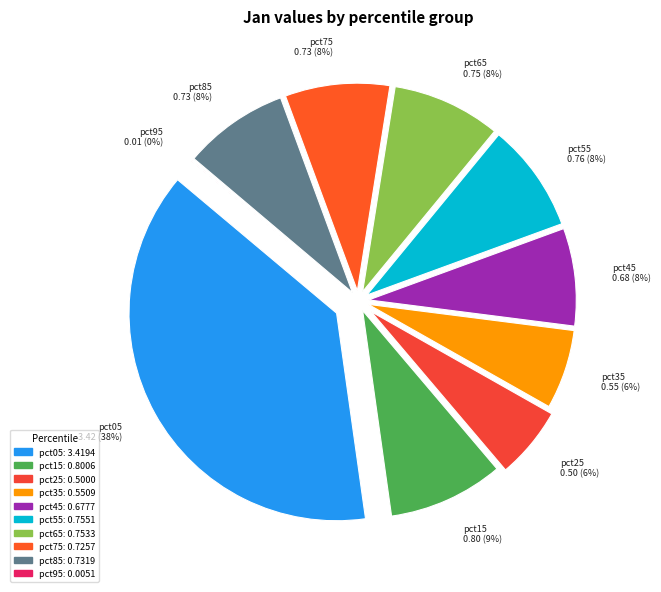

What percentage is the pct65 slice, to the nearest percent?

8%